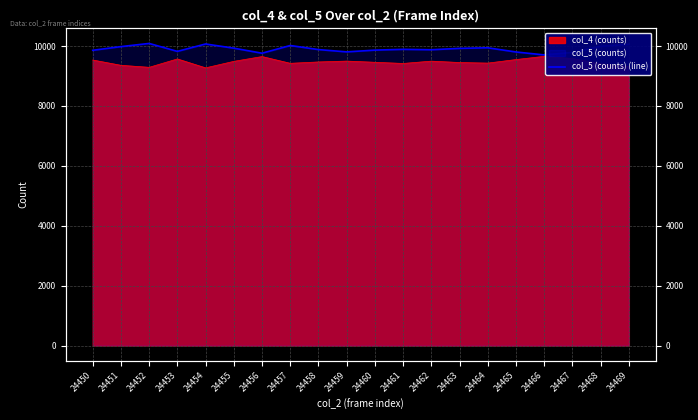

Which category has the highest value across all series?

24452